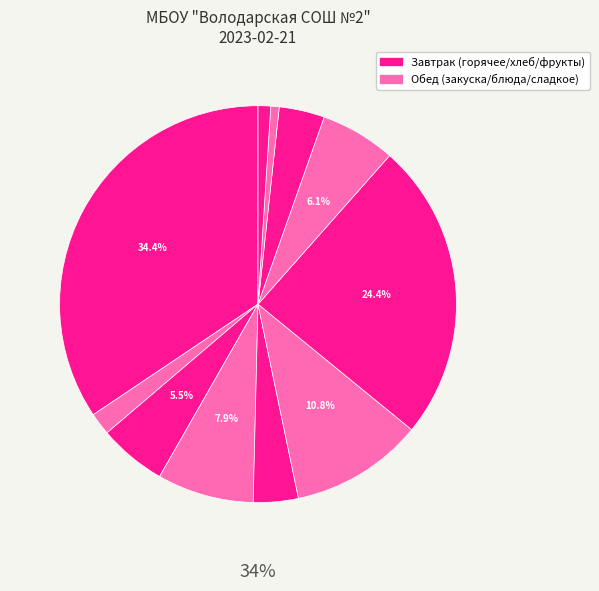

True or false: бутерброд с маслом accounts for 14% of the total.

False